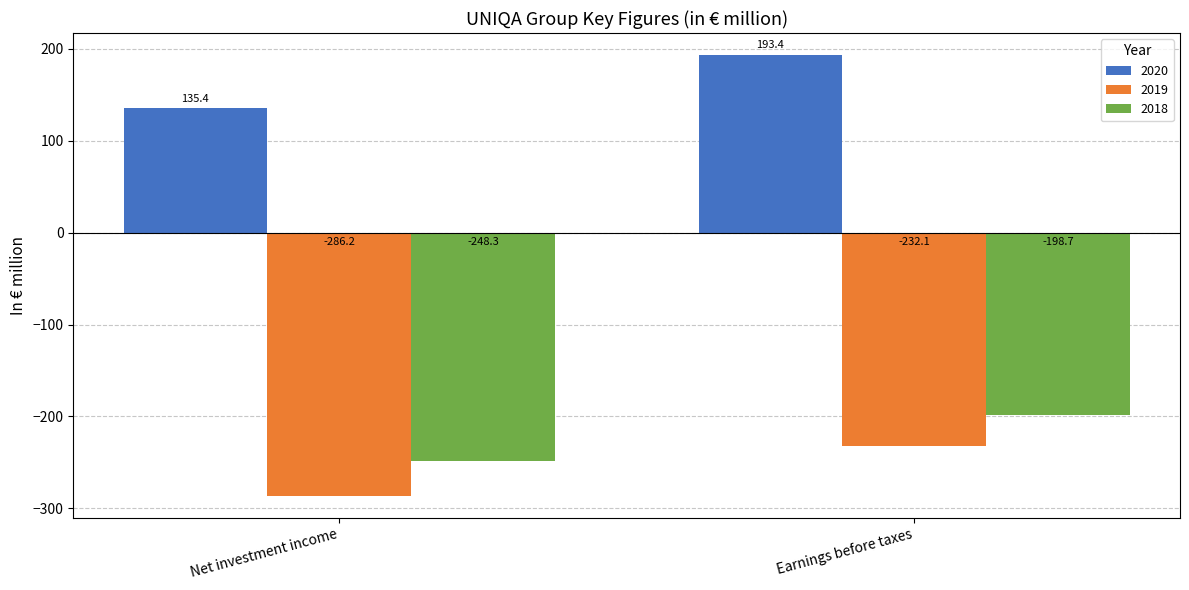

Which category has the highest value across all series?

Earnings before taxes